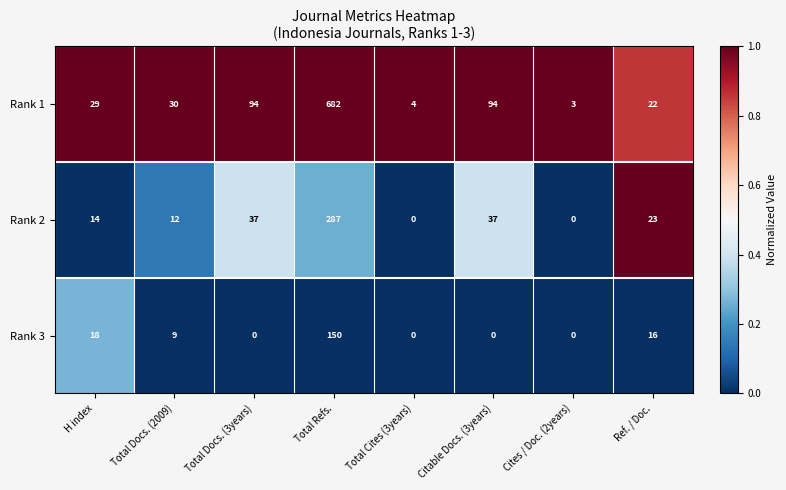

What is the difference between the highest and lowest values at Cites / Doc. (2years)?

3